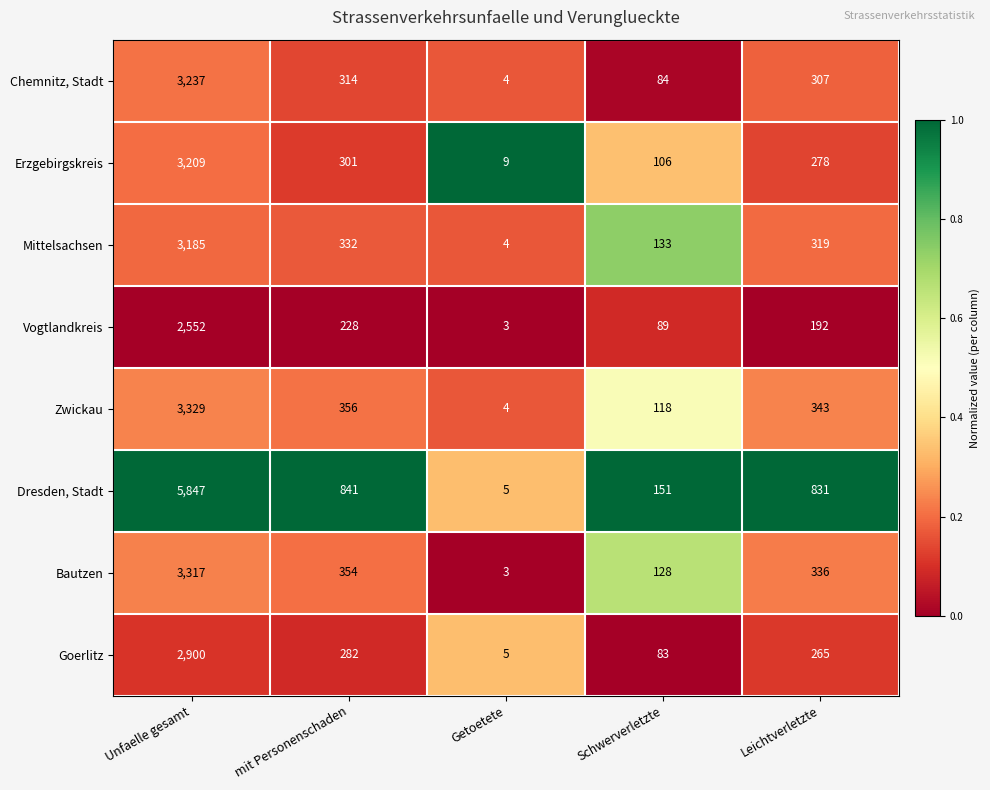

At which category is the sum across all series the highest?

Unfaelle gesamt